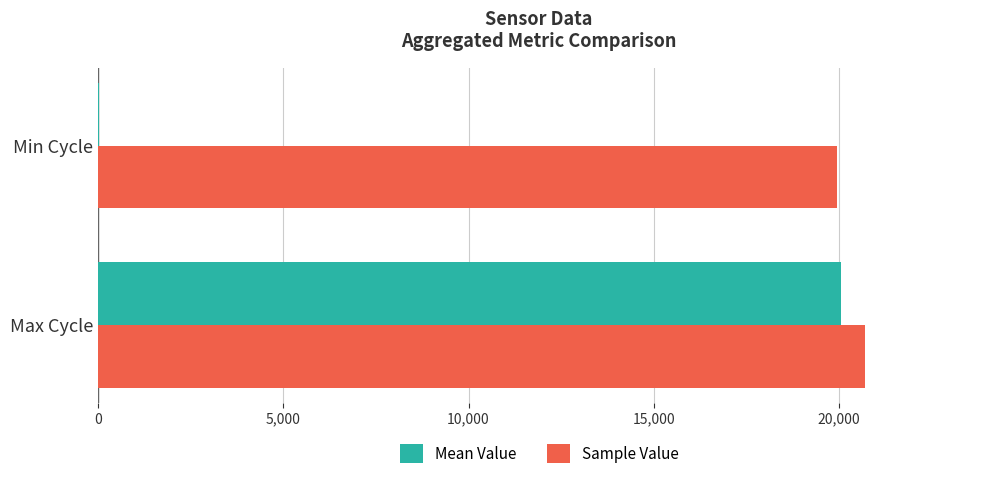

True or false: Sample Value has a value of 20706 at Max Cycle.

True